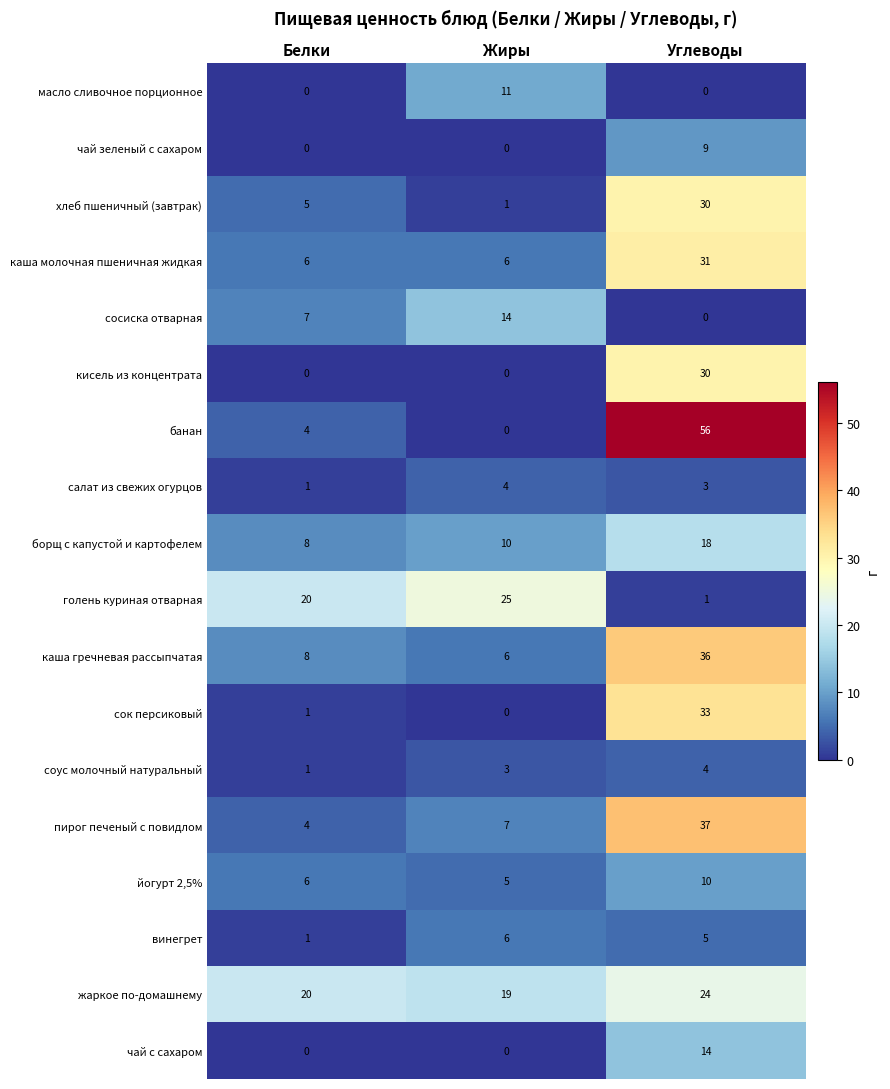

Count the number of categories in the chart.

3